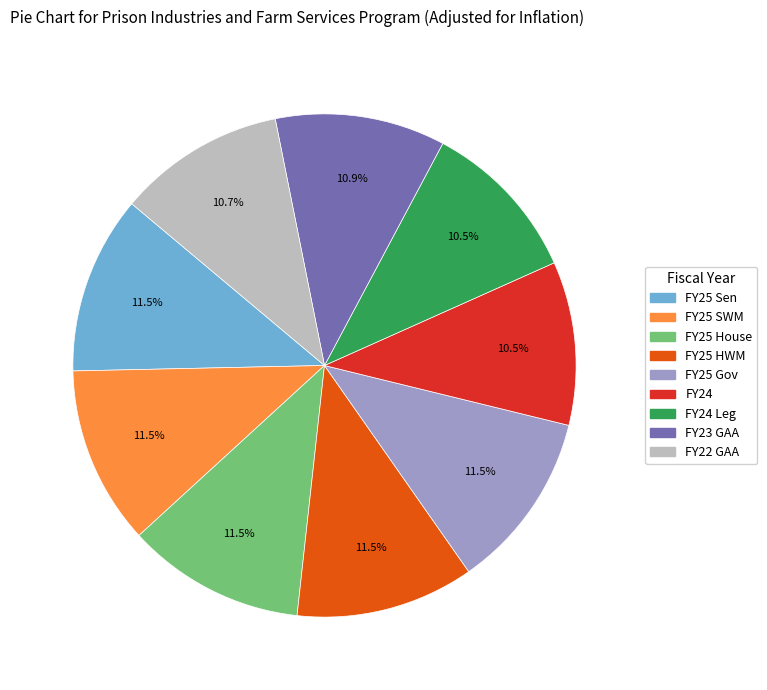

Is there any slice that represents more than half of the pie?

No